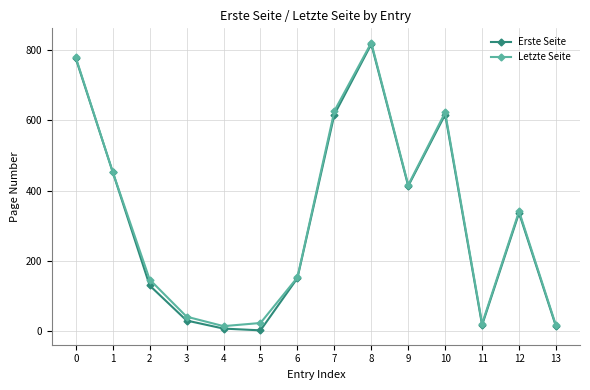

Which series changed the most between 5 and 10?

Erste Seite